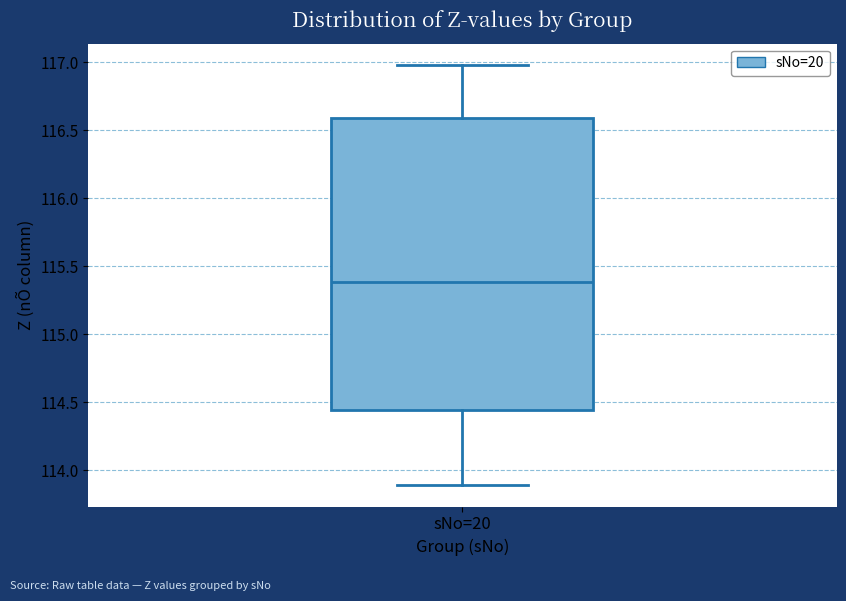

Where is the upper edge of the box for sNo=20 on the y-axis? The values are not printed on the chart, so give them approximately, as read against the axis.

116.60